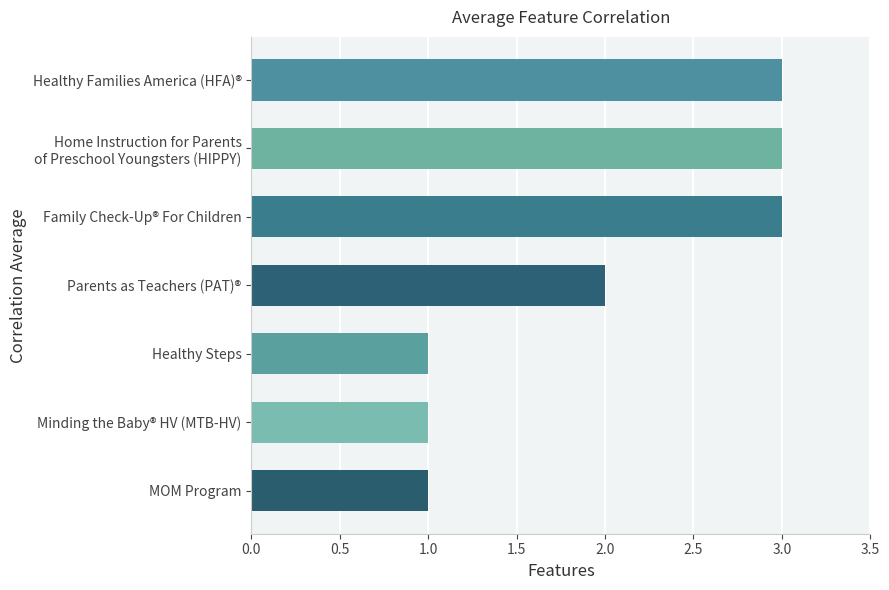

How many bars are there in total?

7